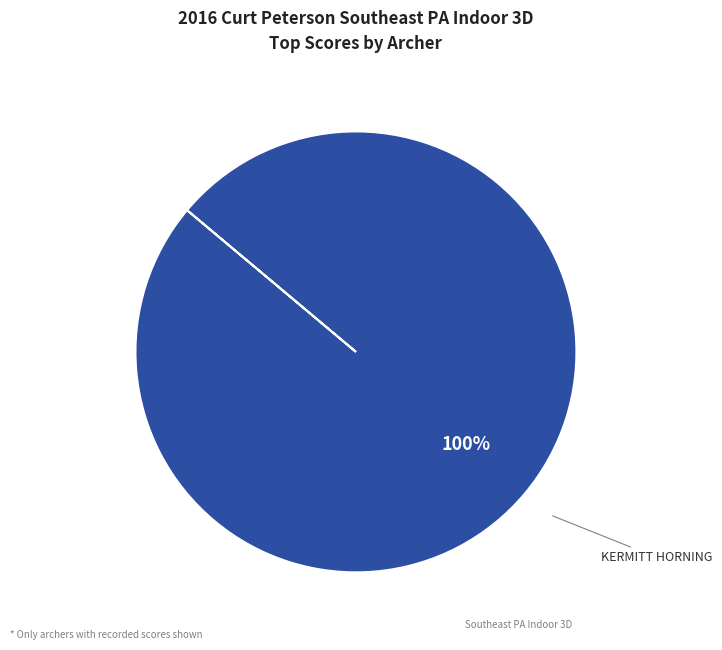

Is there any slice that represents more than half of the pie?

Yes